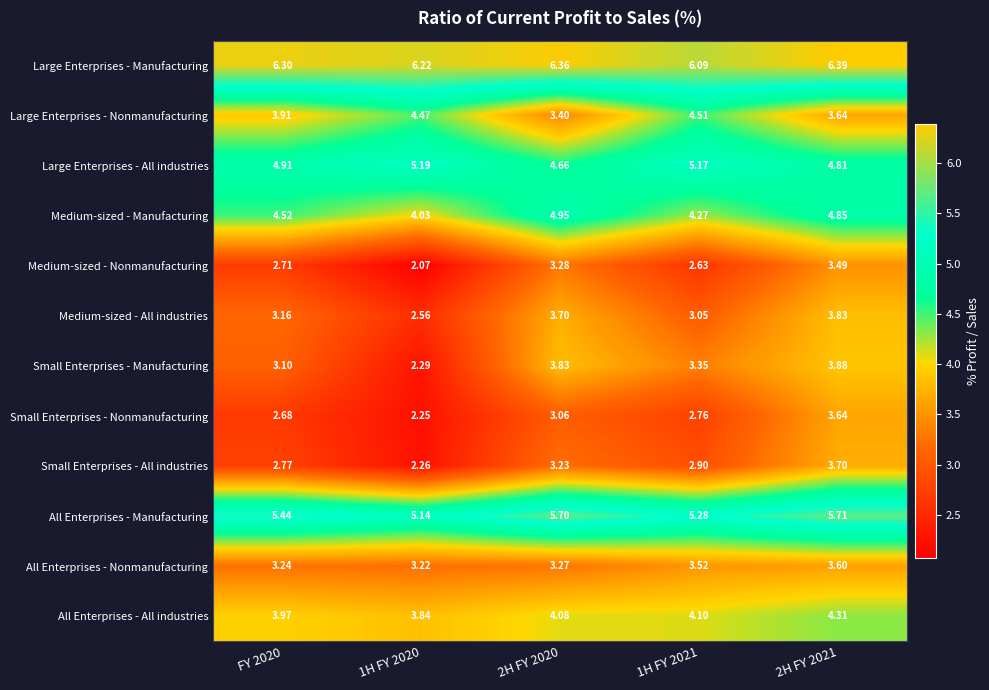

Which series has the widest spread of values?

Small Enterprises - Manufacturing